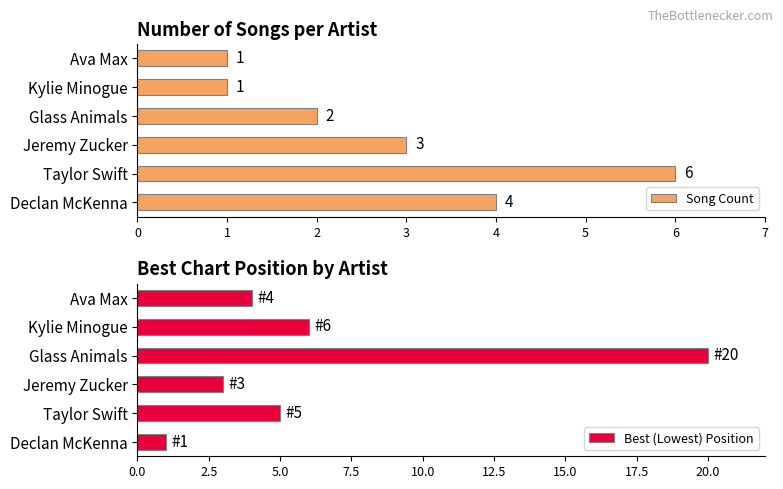

What is the greatest value displayed?

20